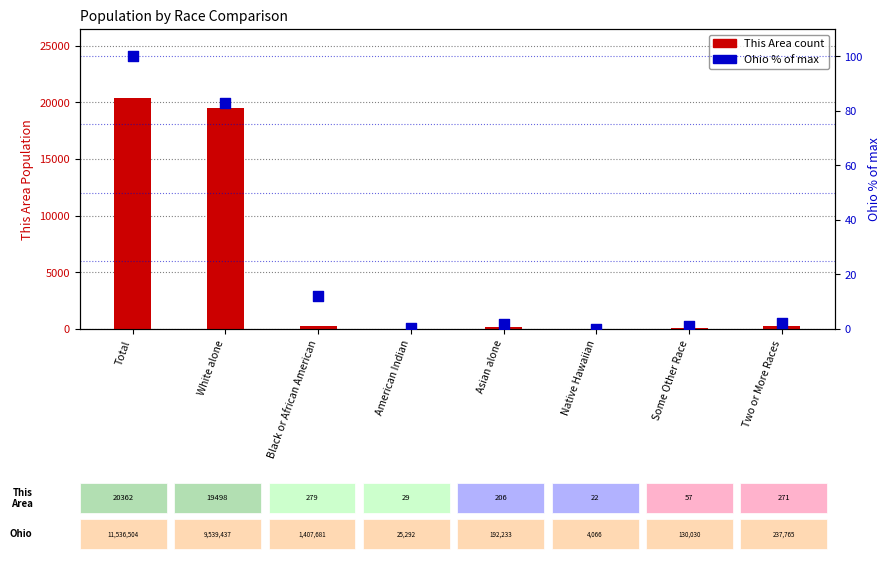

At how many categories does at least one series exceed 14076?

2